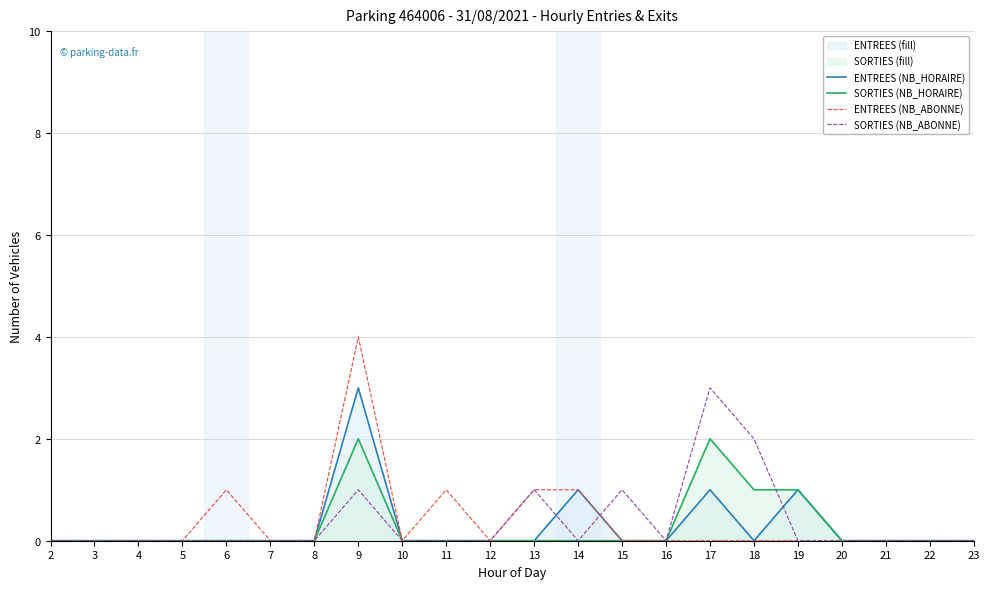

How many lines are shown in the chart?

4